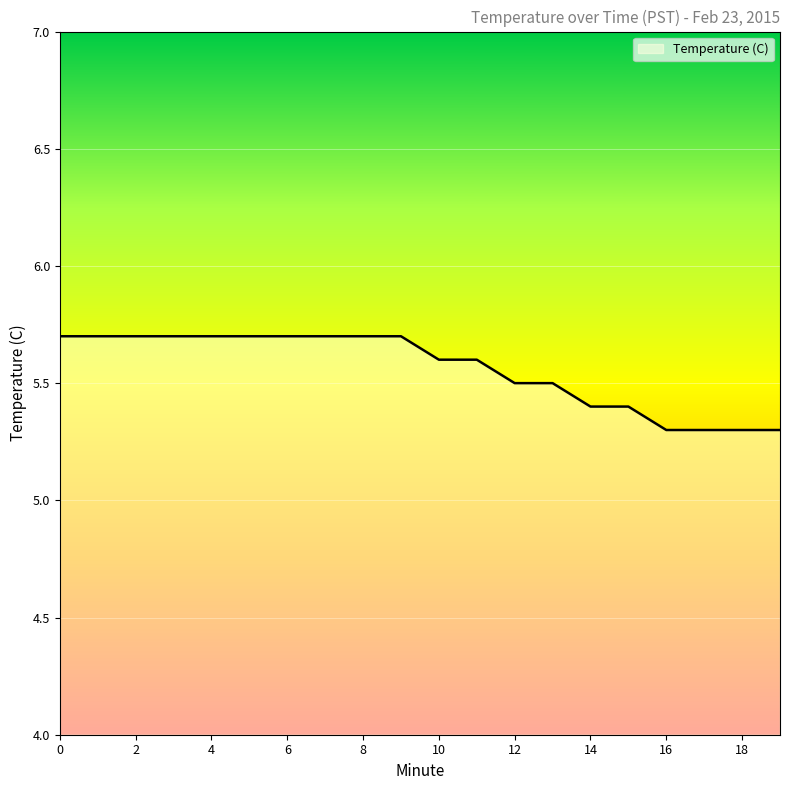

What is the maximum value shown in the chart?

5.7